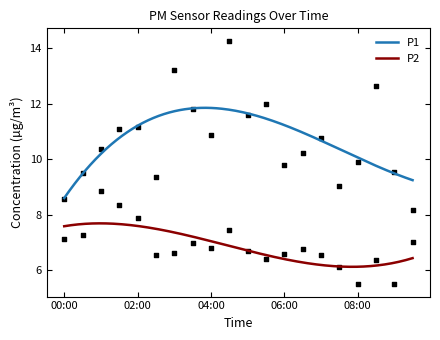

Which series reaches the maximum Y coordinate?

P1